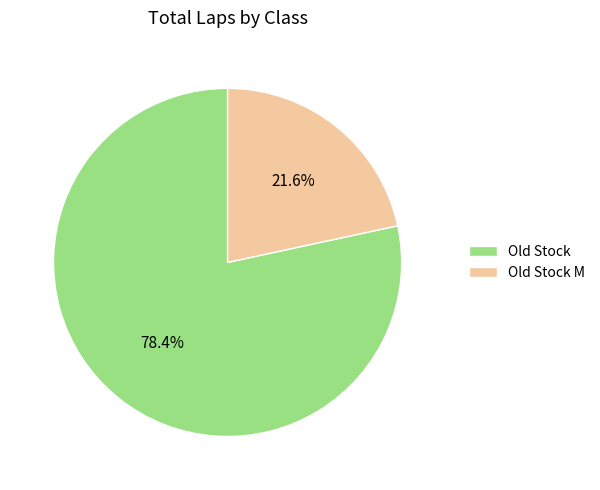

Between Old Stock M and Old Stock, which is larger?

Old Stock